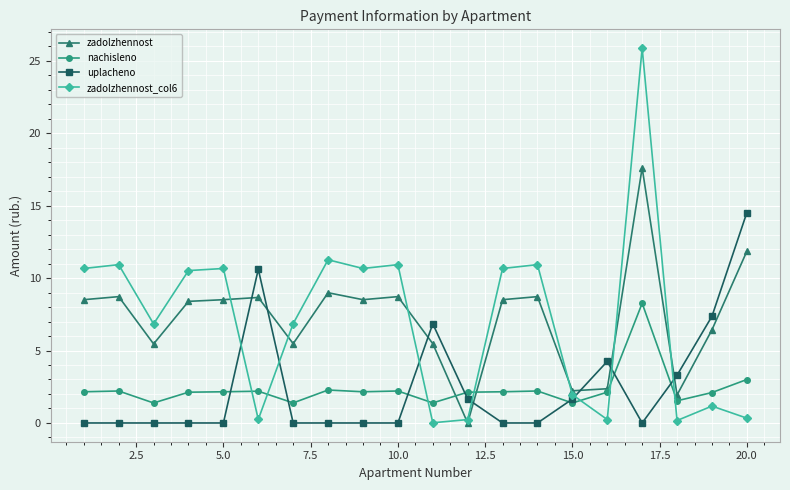

Which series ends up on top after the final intersection of zadolzhennost_col6 and uplacheno?

uplacheno